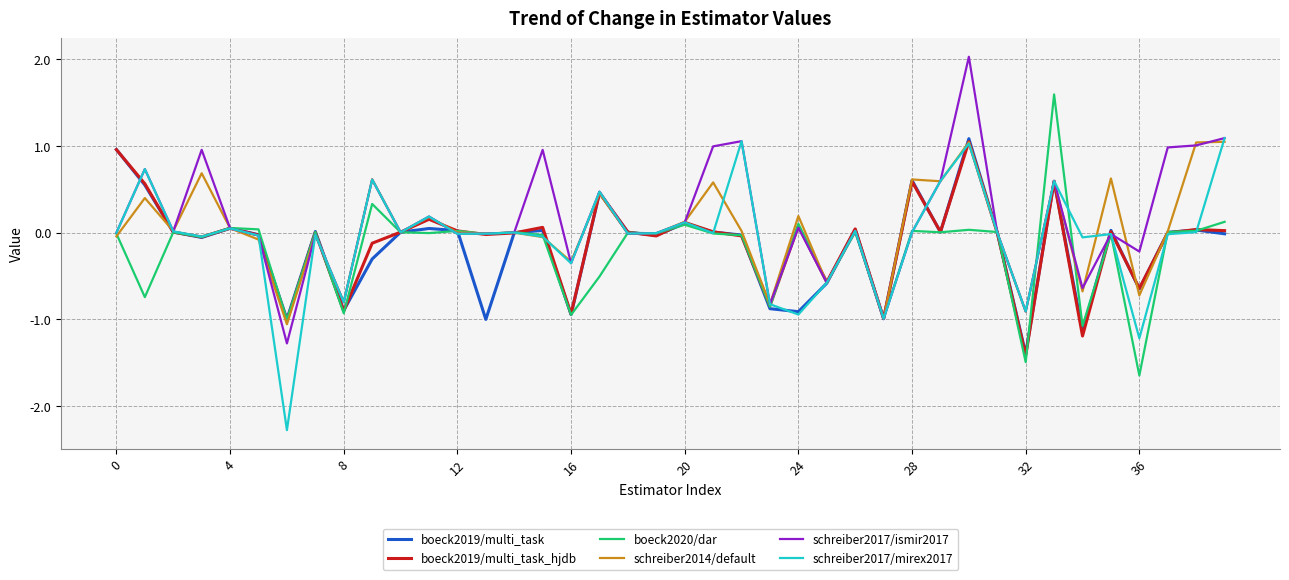

What is the smallest value displayed?

-2.3